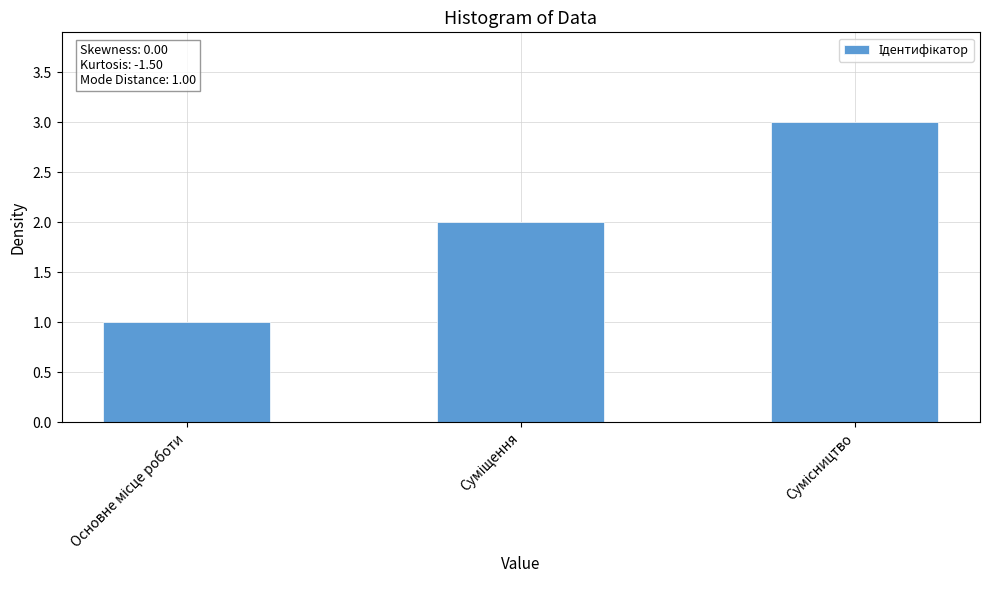

What is the maximum value shown in the chart?

3